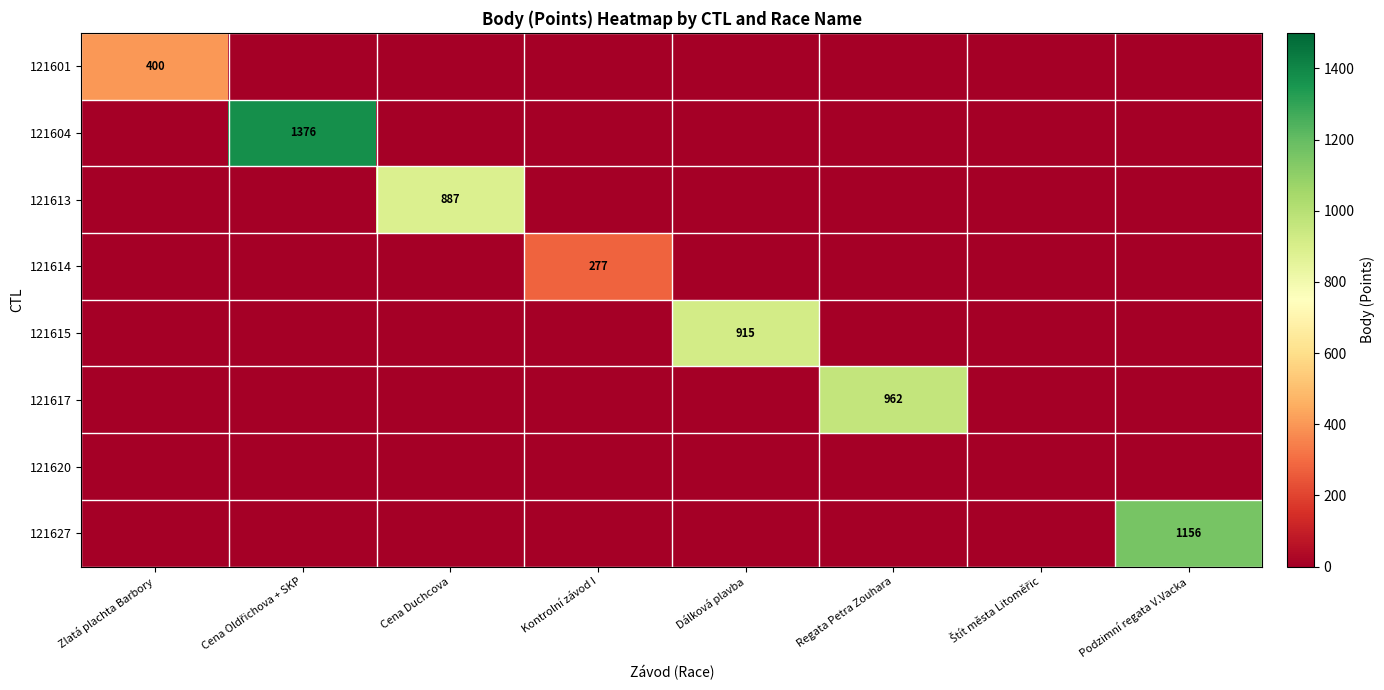

Which has a higher value, Cena Duchcova or Regata Petra Zouhara?

Cena Duchcova